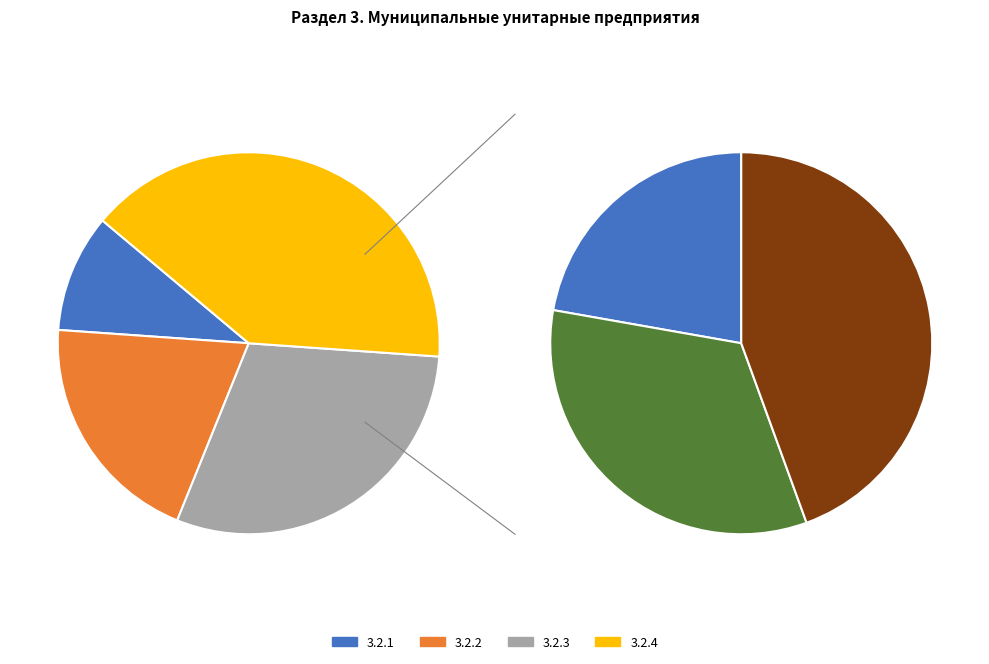

Which slice is the largest?

3.2.4